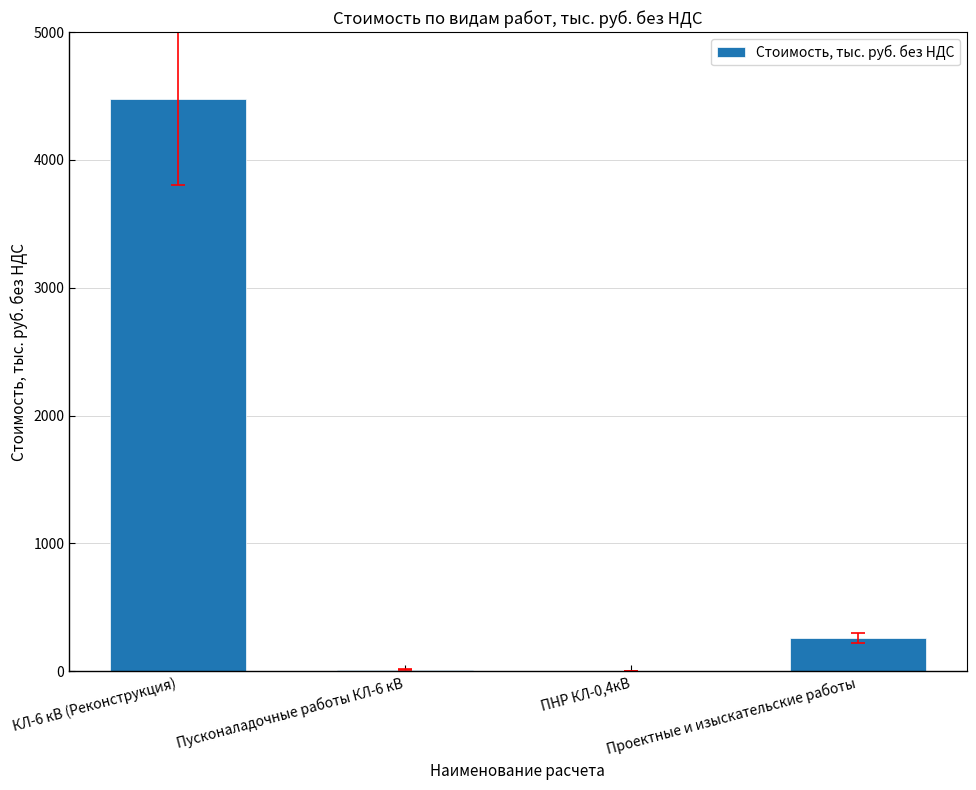

At which category does the chart reach its peak across all series?

КЛ-6 кВ (Реконструкция)